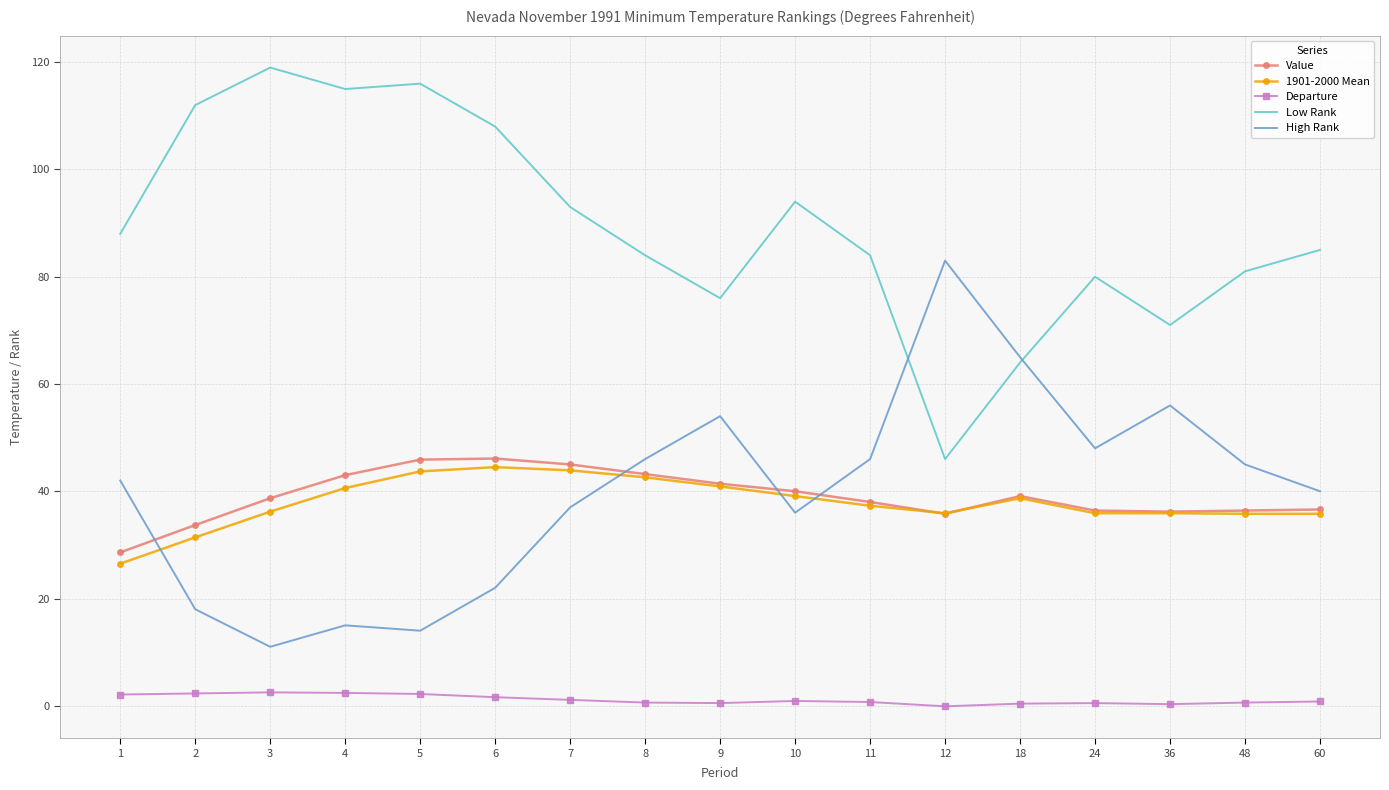

What is the approximate value of Low Rank at 11?

84.0